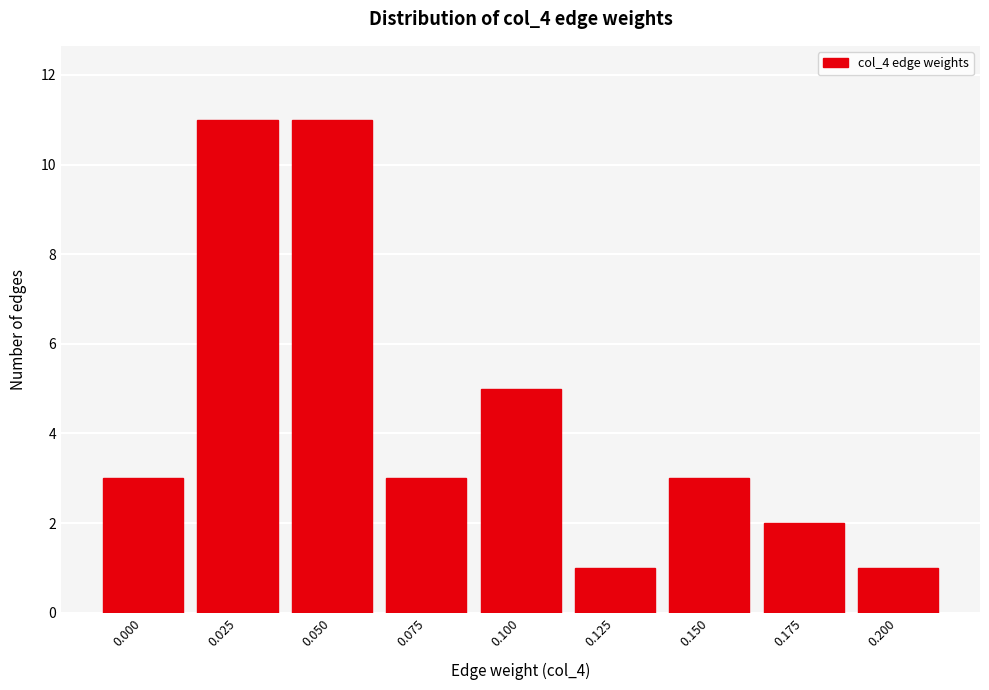

Reading right to left, transcribe all the data shown in this chart.

0.200=1	0.175=2	0.150=3	0.125=1	0.100=5	0.075=3	0.050=11	0.025=11	0.000=3